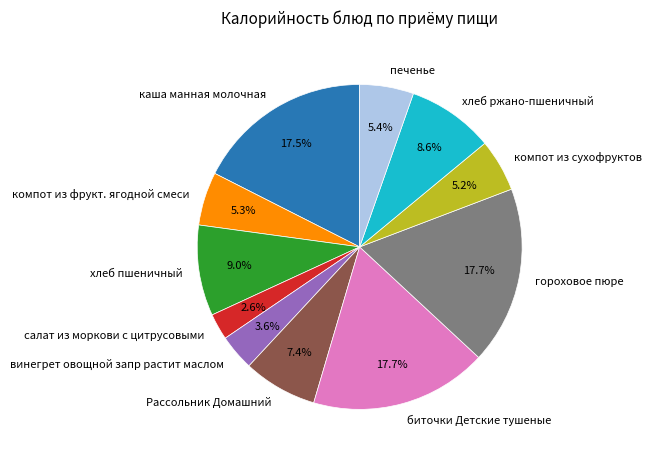

How many segments does this pie chart have?

11